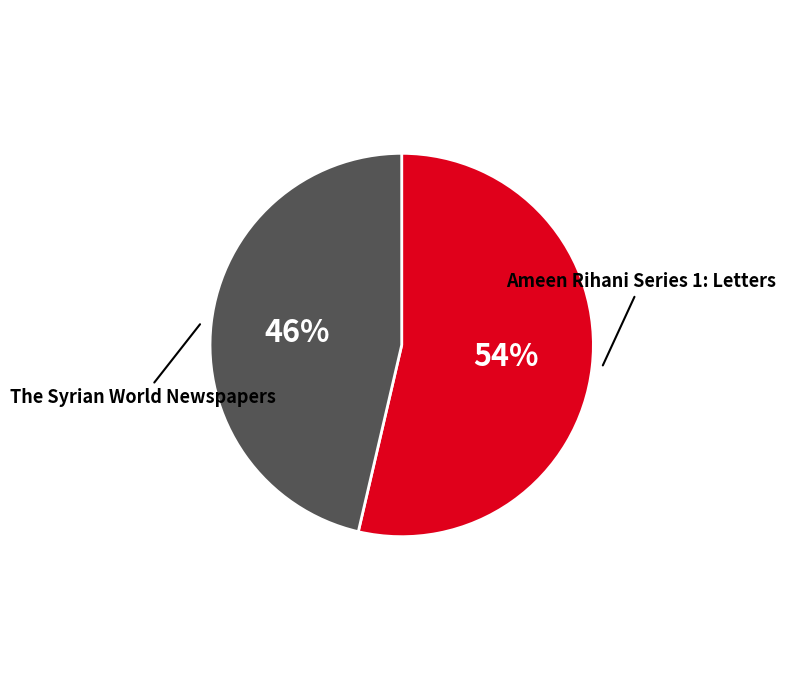

What is the smallest slice in the pie chart?

The Syrian World Newspapers